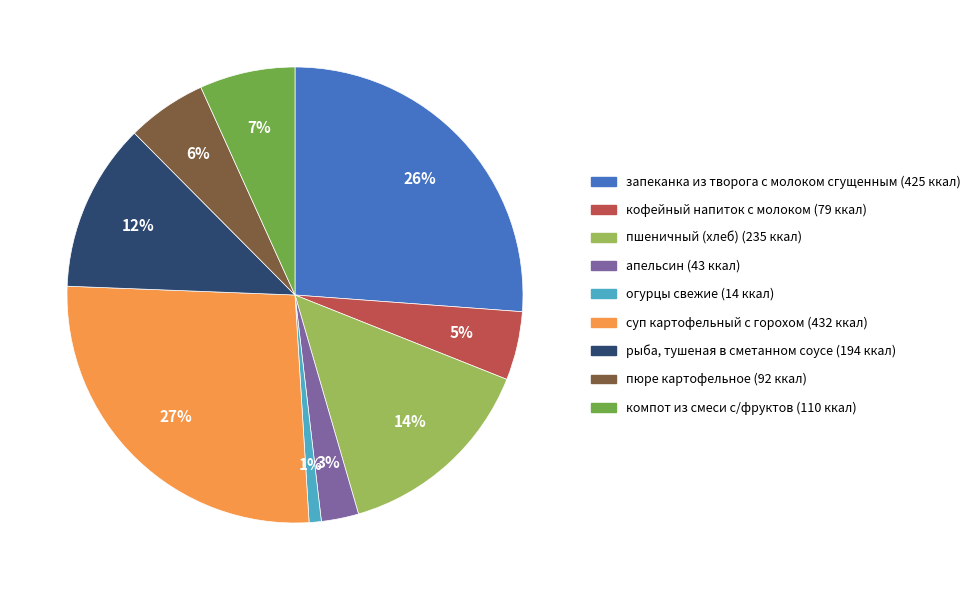

Is the sum of огурцы свежие and запеканка из творога с молоком сгущенным greater than half?

No